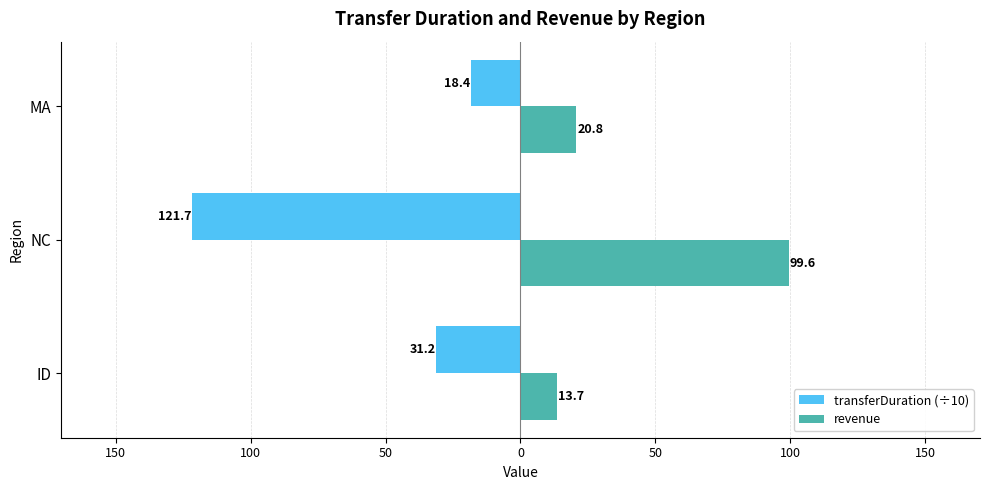

What are all the series names shown in the legend?

transferDuration (÷10), revenue